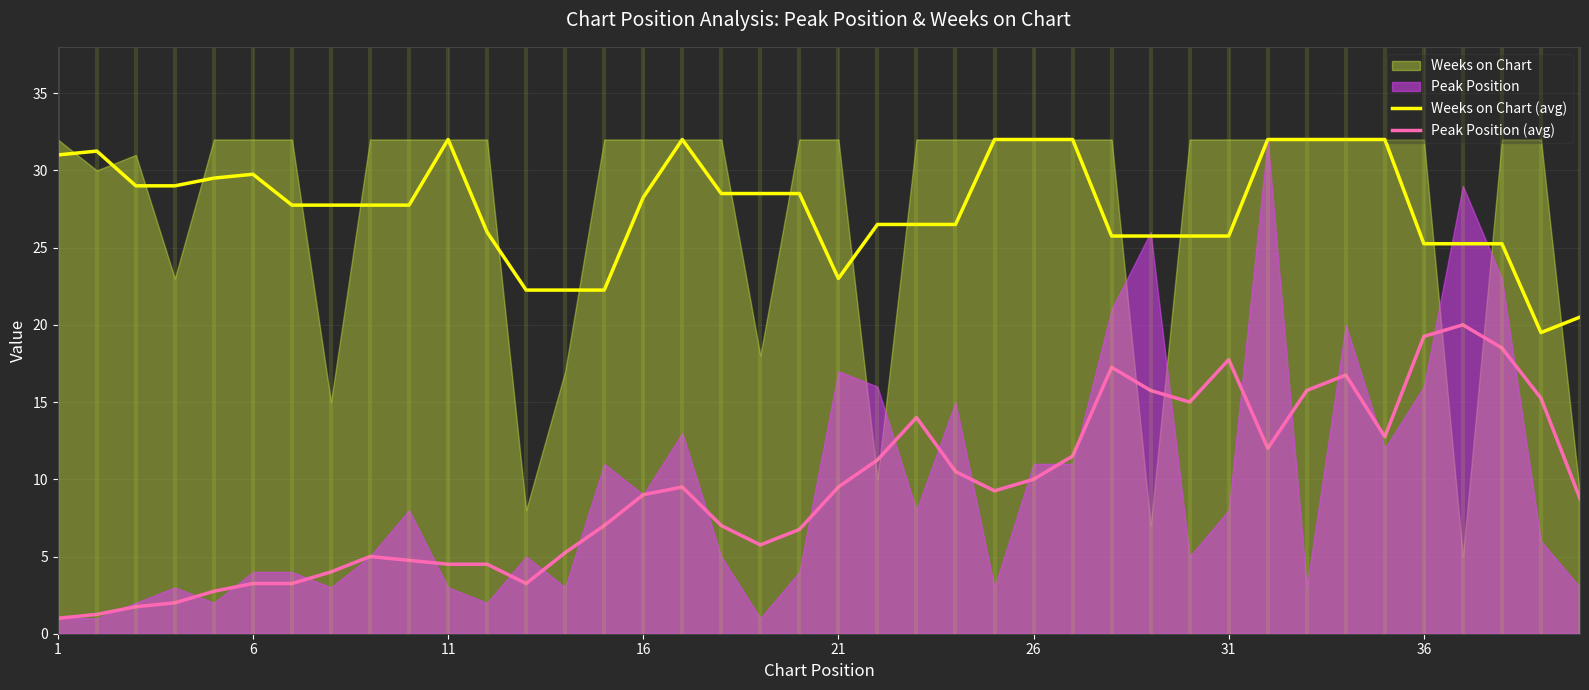

What is the minimum value for Peak Position (avg)?

1.0